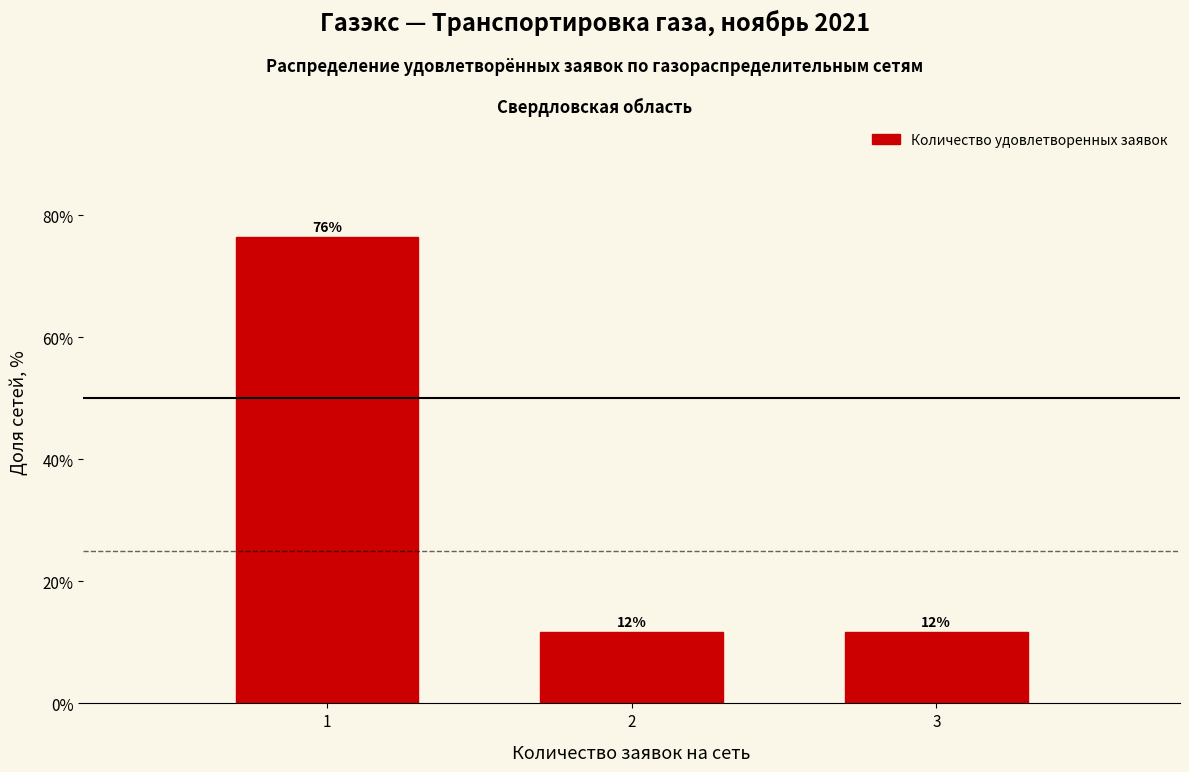

Does the chart contain any negative values?

No